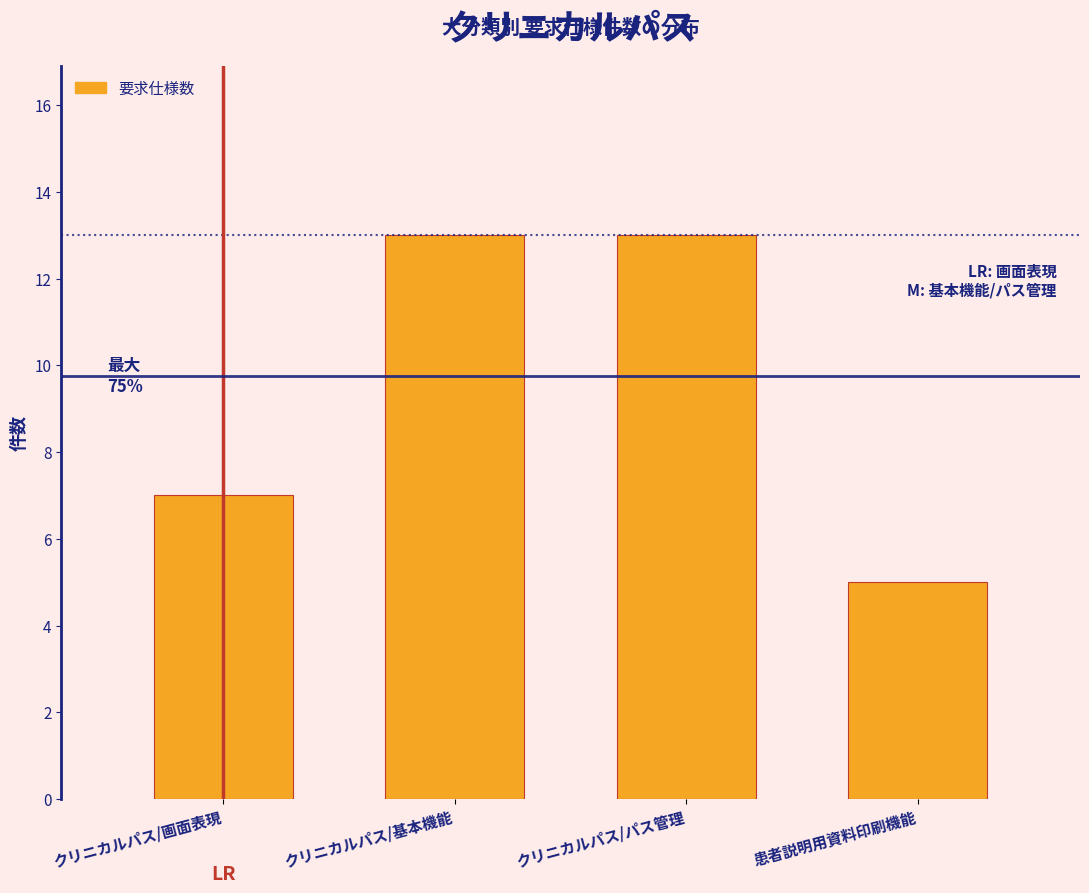

Reading right to left, list all the values displayed in this chart.

患者説明用資料印刷機能=5	クリニカルパス/パス管理=13	クリニカルパス/基本機能=13	クリニカルパス/画面表現=7